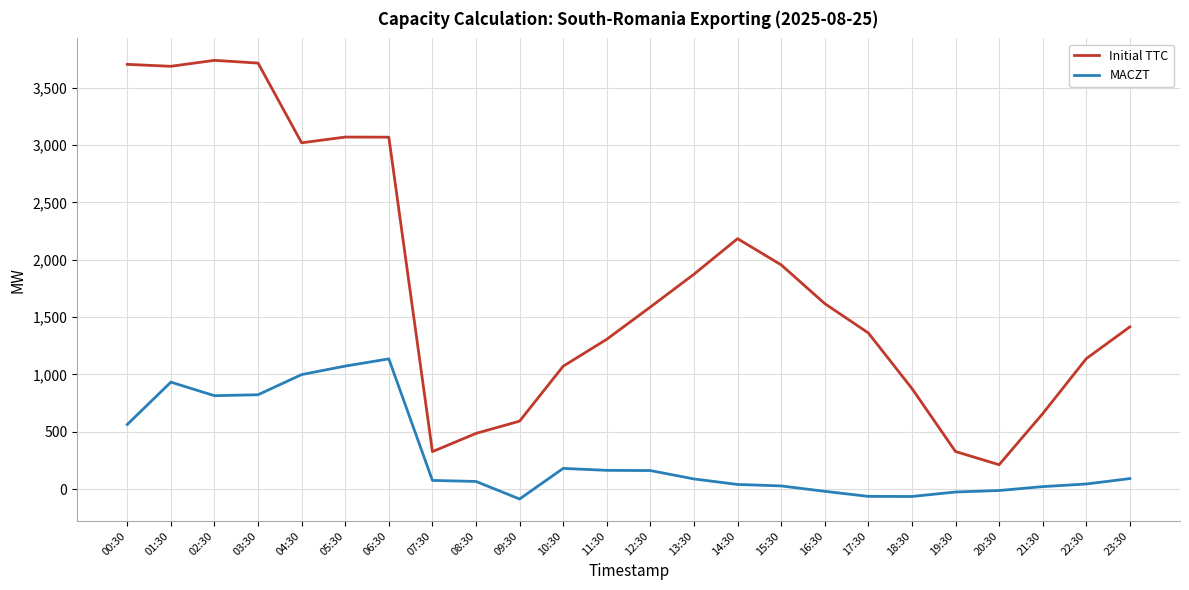

Rank the series at 09:30 from lowest to highest value.

MACZT, Initial TTC